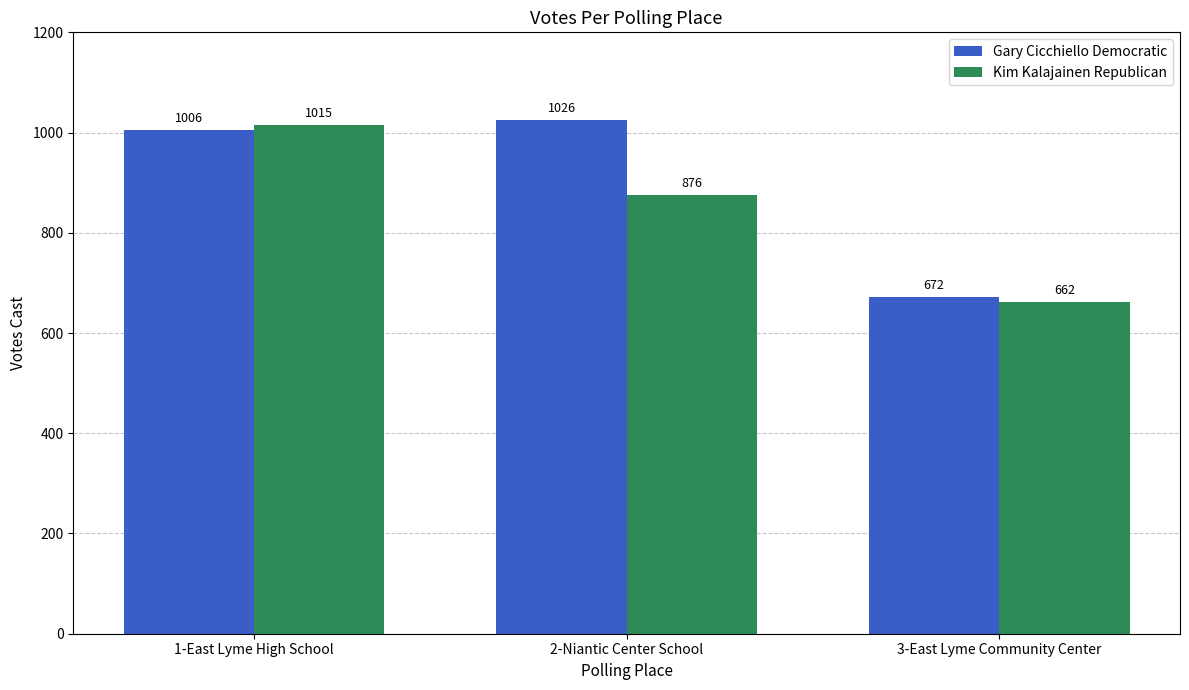

What is the label of the 2nd bar from the right?

2-Niantic Center School